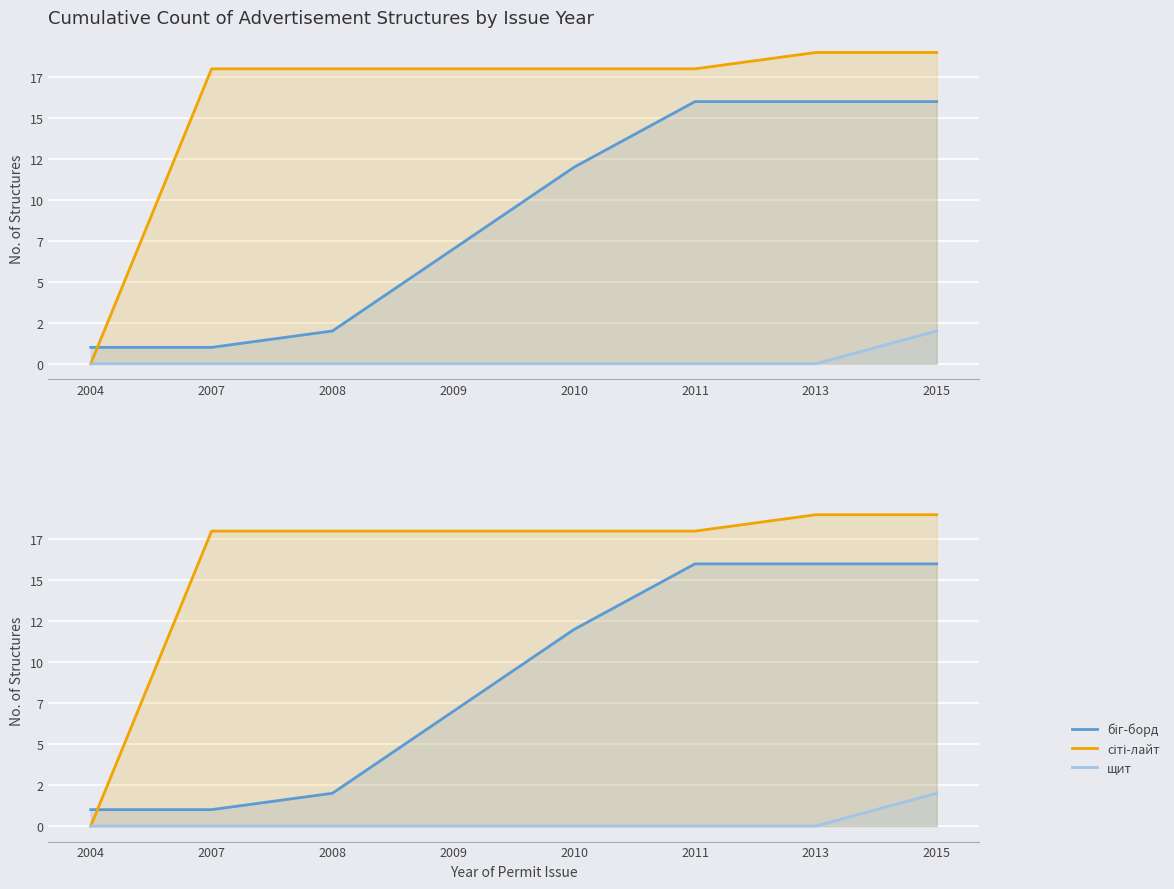

What is the difference between the біг-борд values at 2008 and 2015?

14